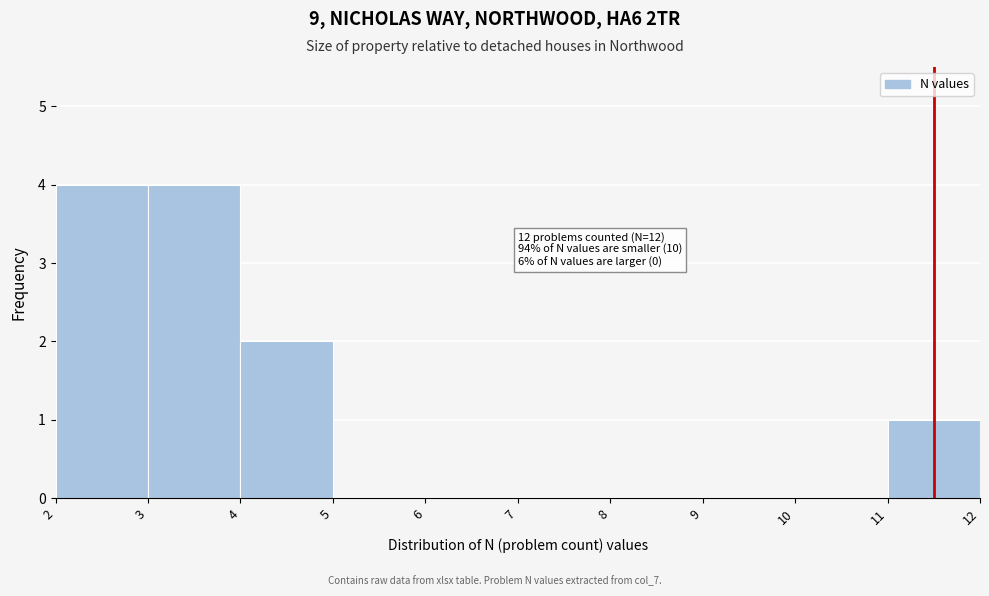

Reading left to right, extract all data points from this chart.

2=4	3=4	4=2	5=0	6=0	7=0	8=0	9=0	10=0	11=1